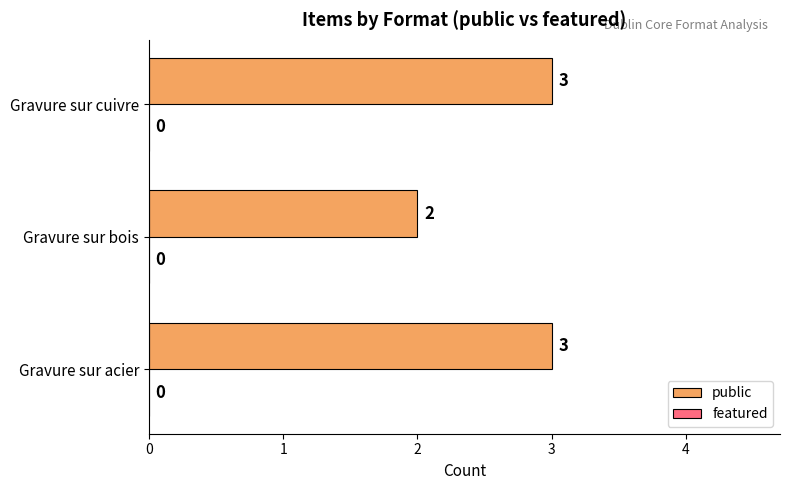

Where is the data nearest to the value 2?

Gravure sur bois